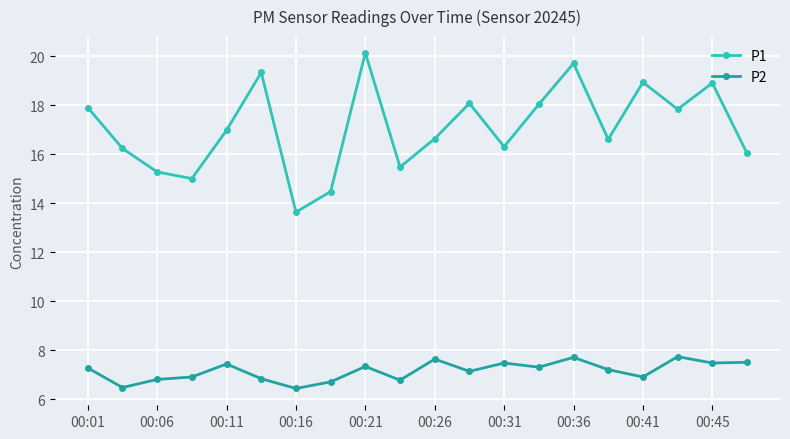

Which series has the largest total across all categories?

P1